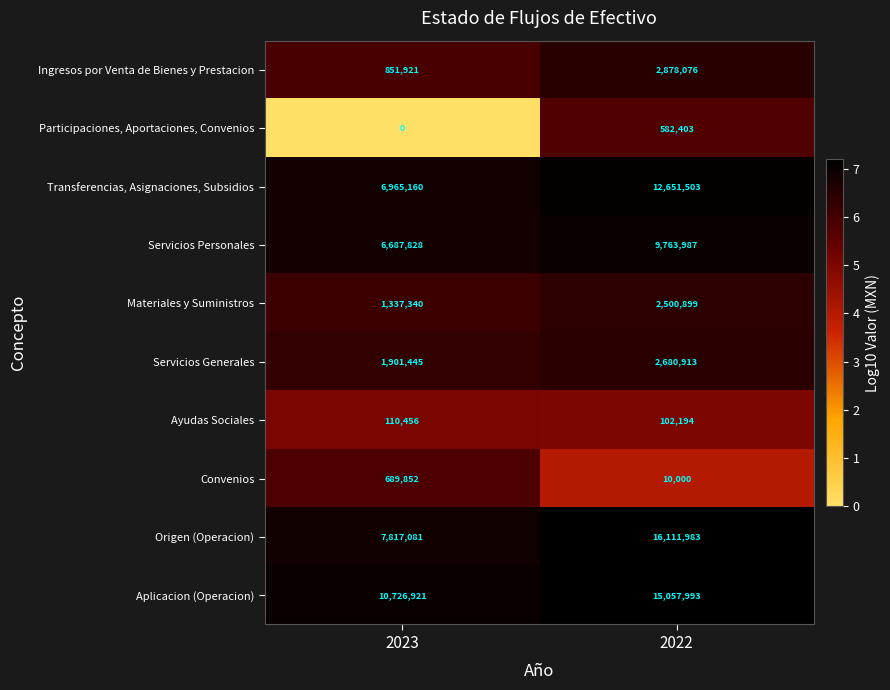

Reading left to right, what are all the values shown in this chart?

Ingresos por Venta de Bienes y Prestacion: 851921	2878076
Participaciones, Aportaciones, Convenios: 0	582403
Transferencias, Asignaciones, Subsidios: 6965160	12651503
Servicios Personales: 6687828	9763987
Materiales y Suministros: 1337340	2500899
Servicios Generales: 1901445	2680913
Ayudas Sociales: 110456	102194
Convenios: 689852	10000
Origen (Operacion): 7817081	16111983
Aplicacion (Operacion): 10726921	15057993